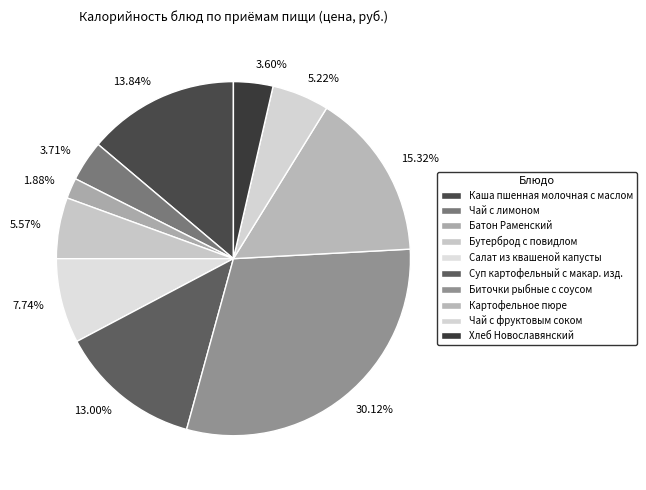

Combined, do 30.12% and 5.57% account for over 50%?

No